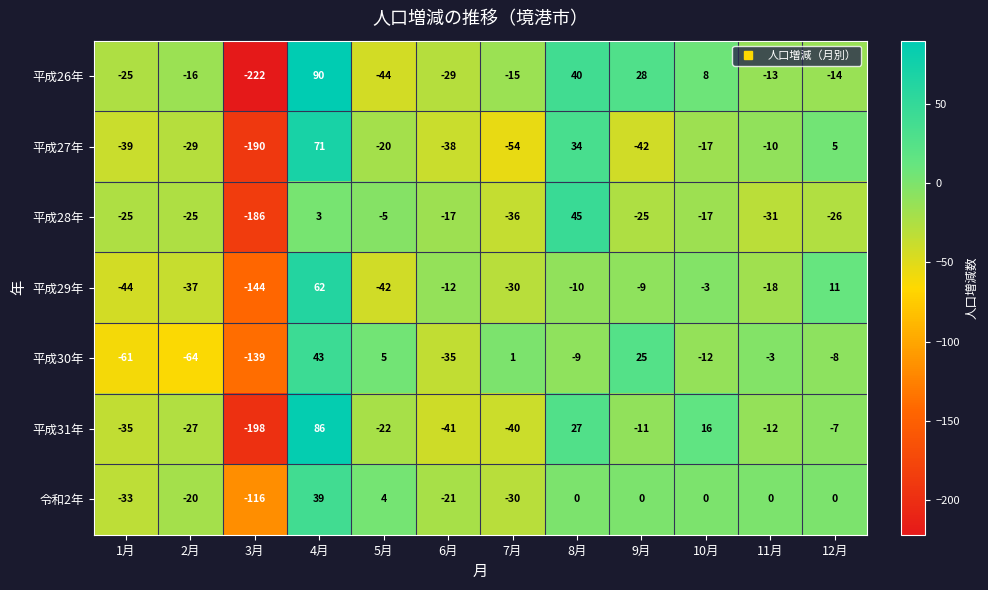

How many data points does each series have?

12